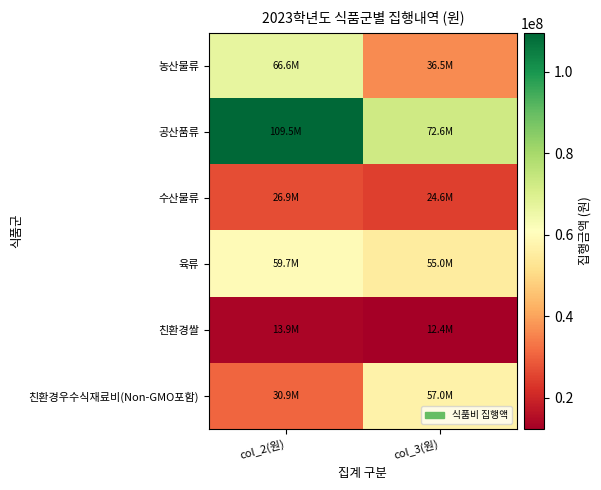

What is the minimum value shown in the chart?

12352500